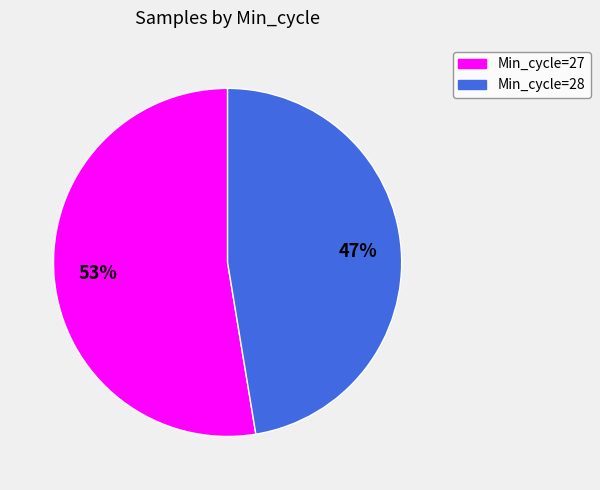

How many slices are in this pie chart?

2